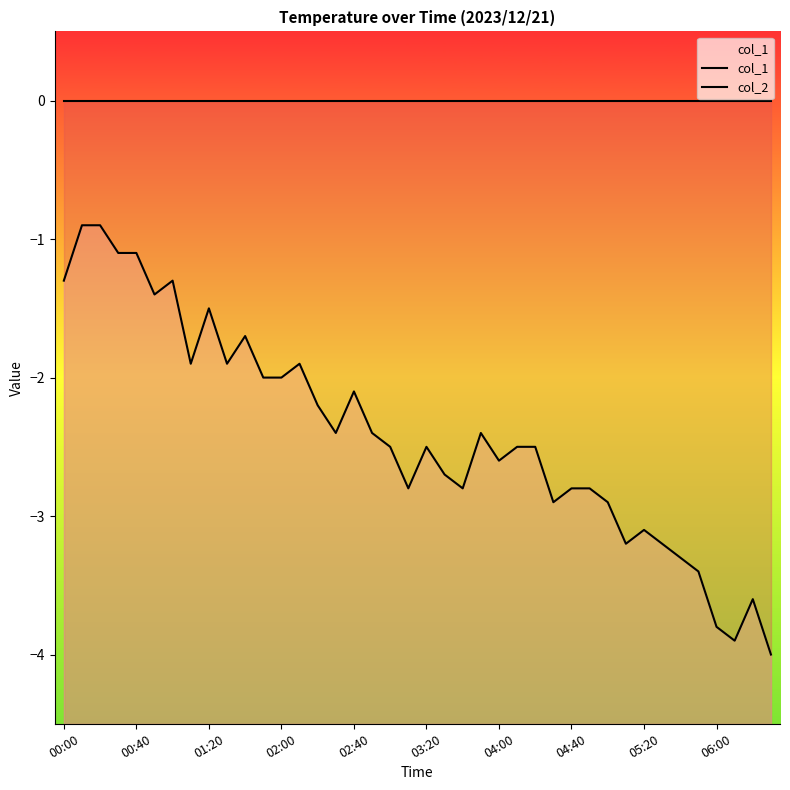

Is it true that col_1 equals 0.0 at 23?

True